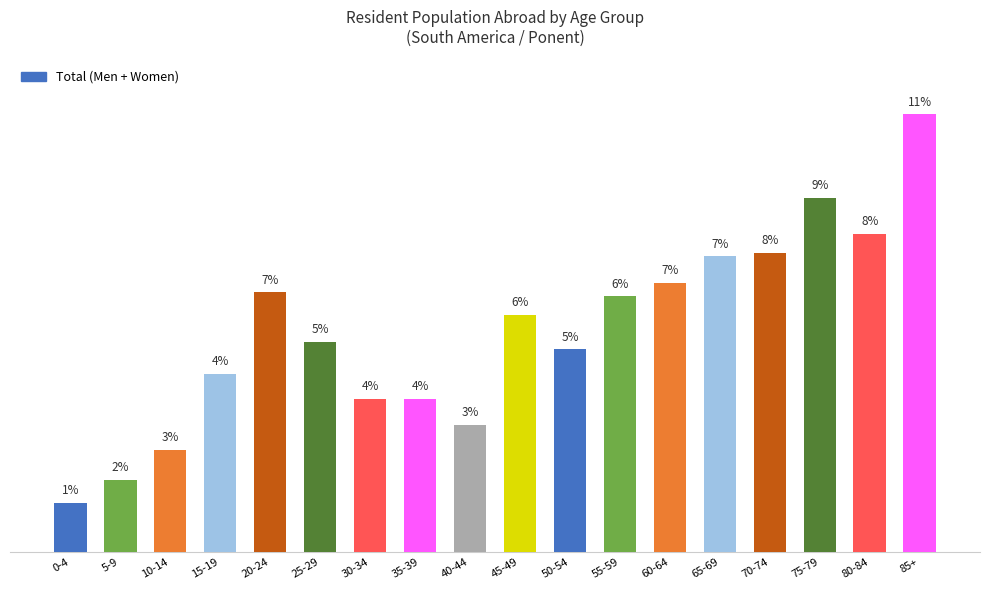

What is the difference between the second highest and minimum values?

161